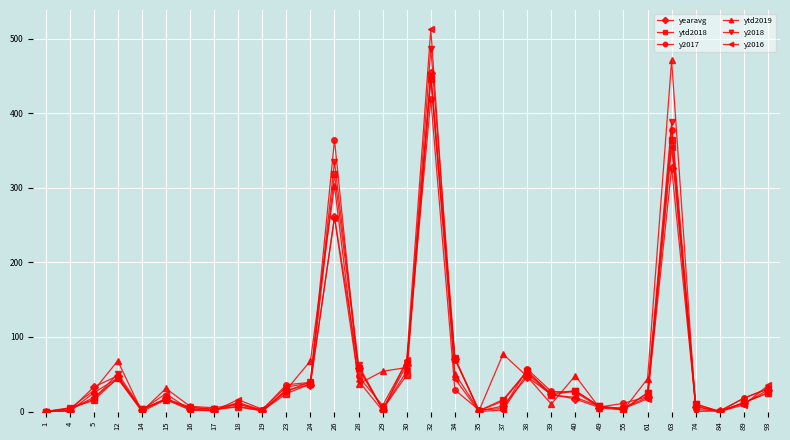

What is the highest value of the yearavg series?

453.8